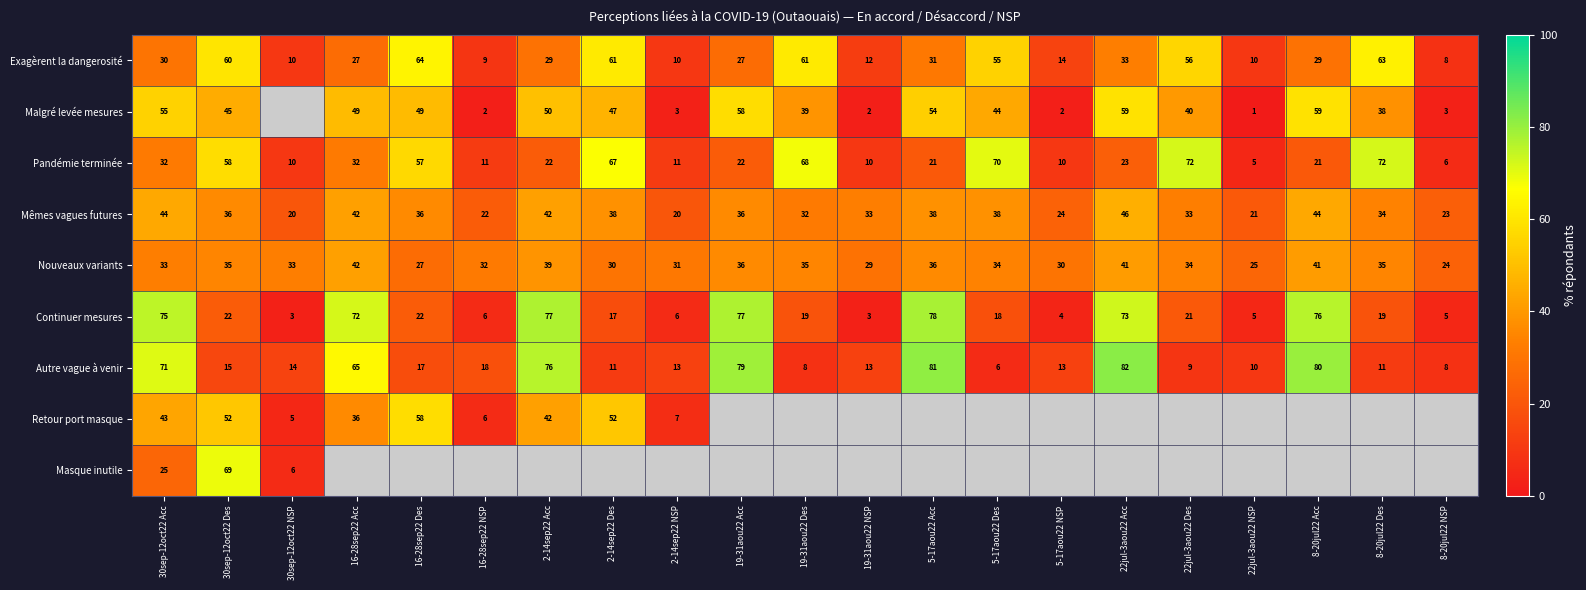

What is the total value across all series at 19-31aou22 Des?

262